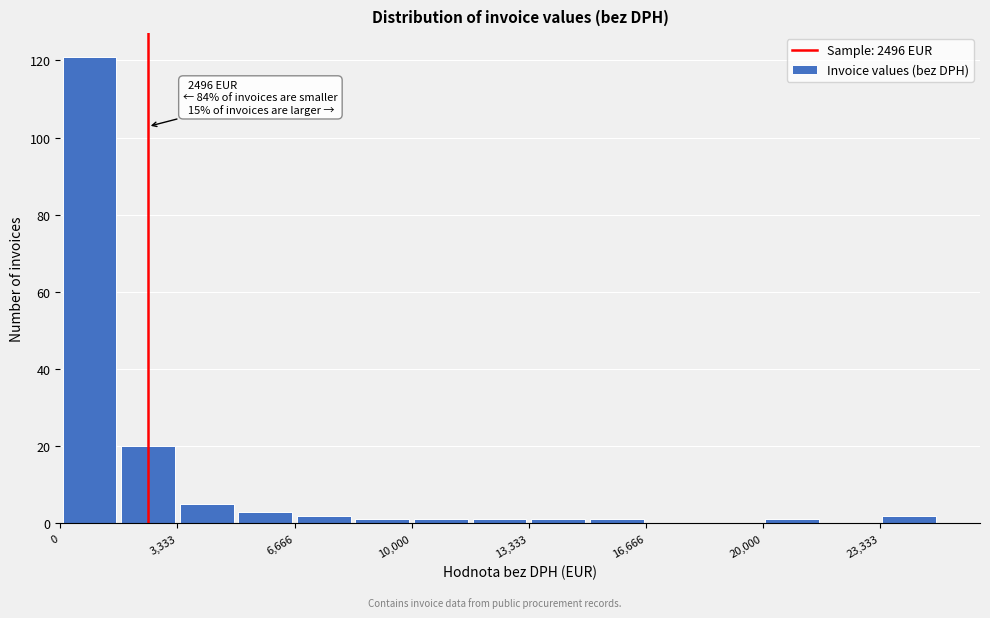

Read against the x-axis, roughly where is the centre of the tallest bar?

1000